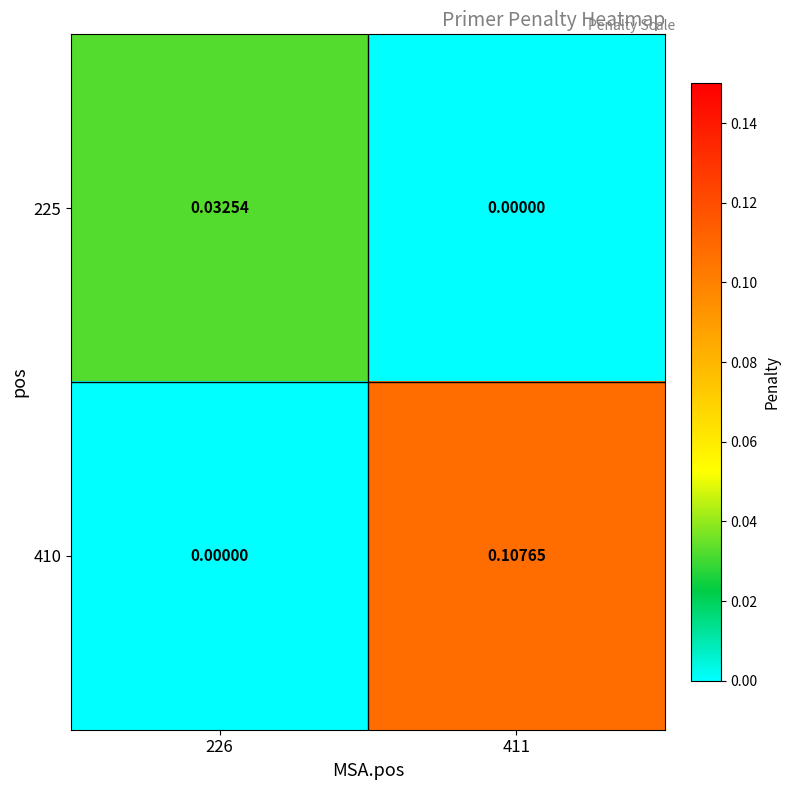

How many categories are shown in the chart?

2